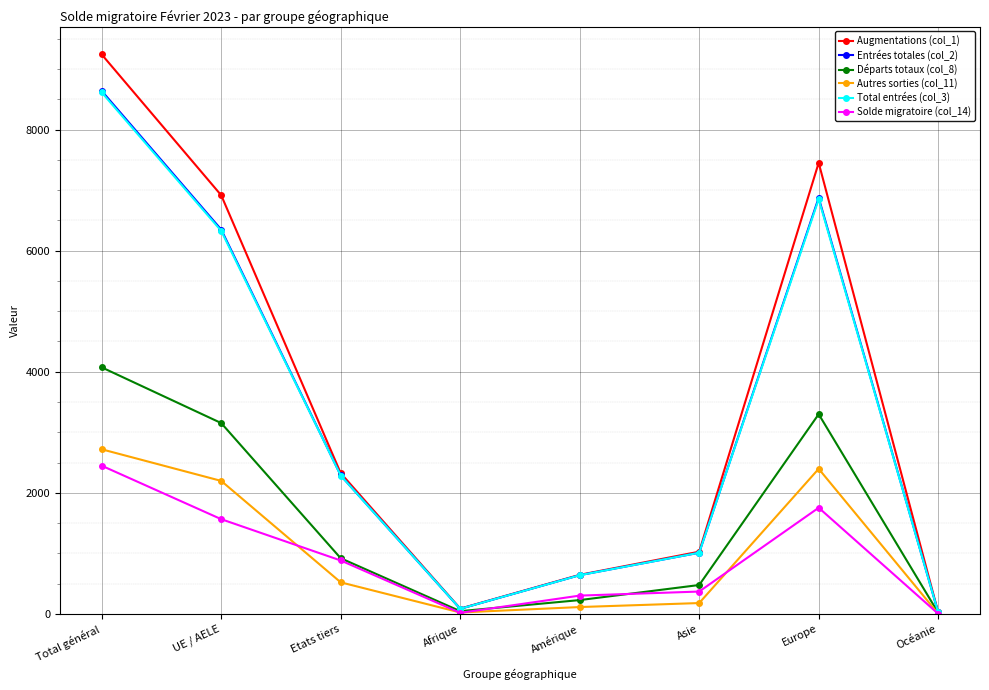

What is the label of the 3rd point from the left?

Etats tiers